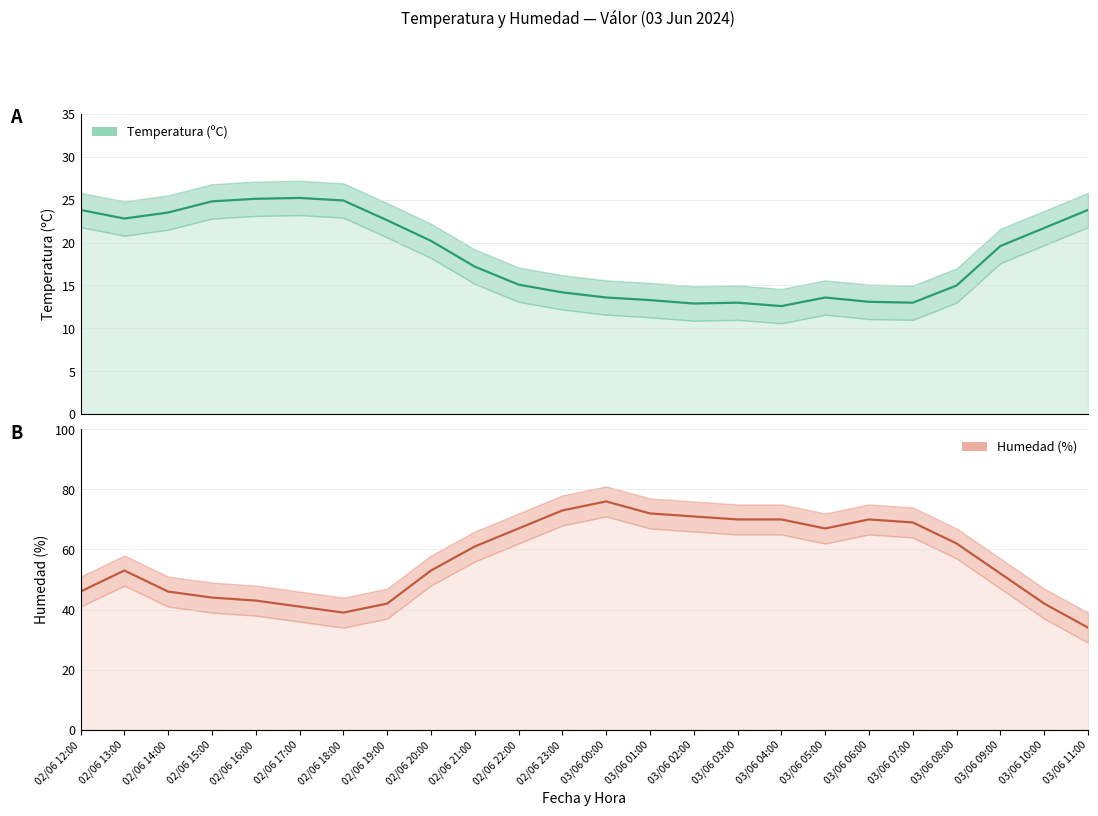

What is the total value across all series at 02/06 23:00?

87.2